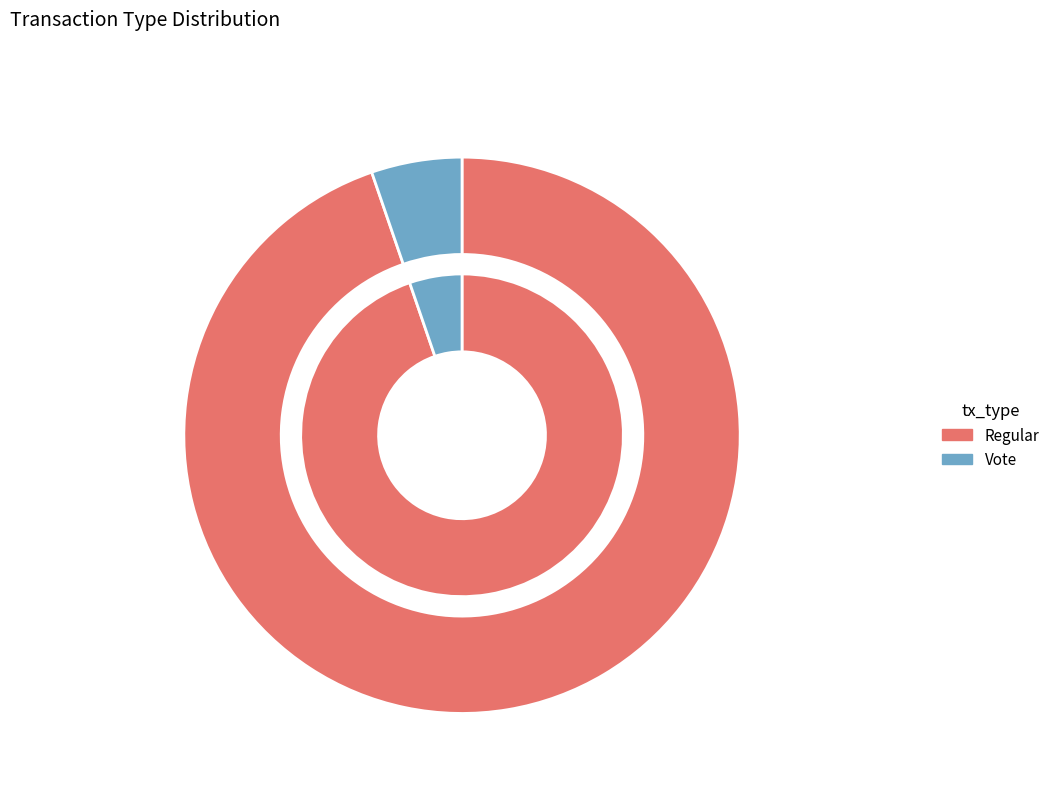

What is the largest slice in the pie chart?

Regular